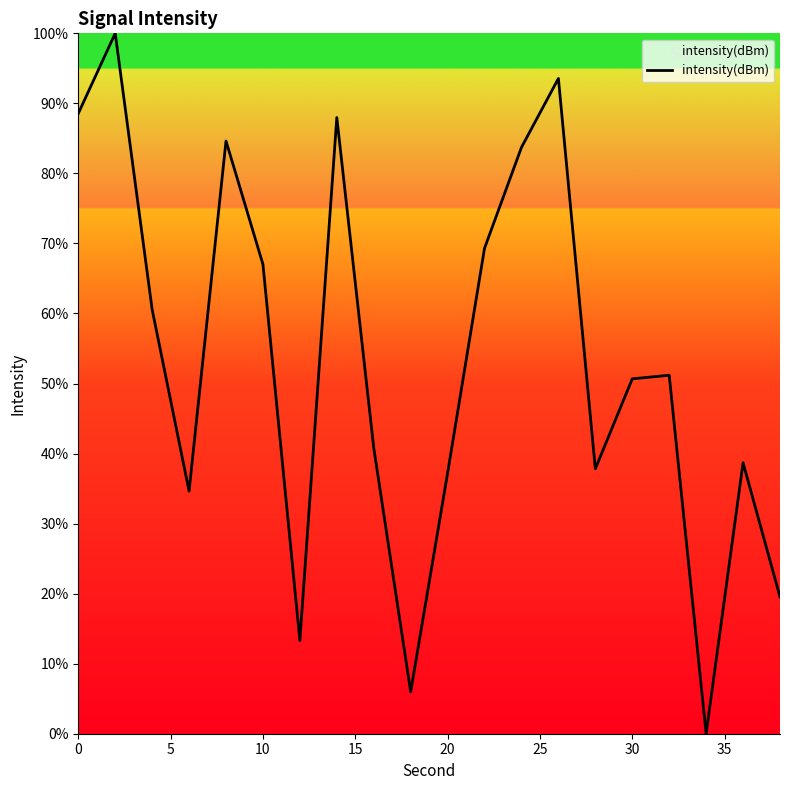

What is the difference between the maximum and minimum values?

100.0